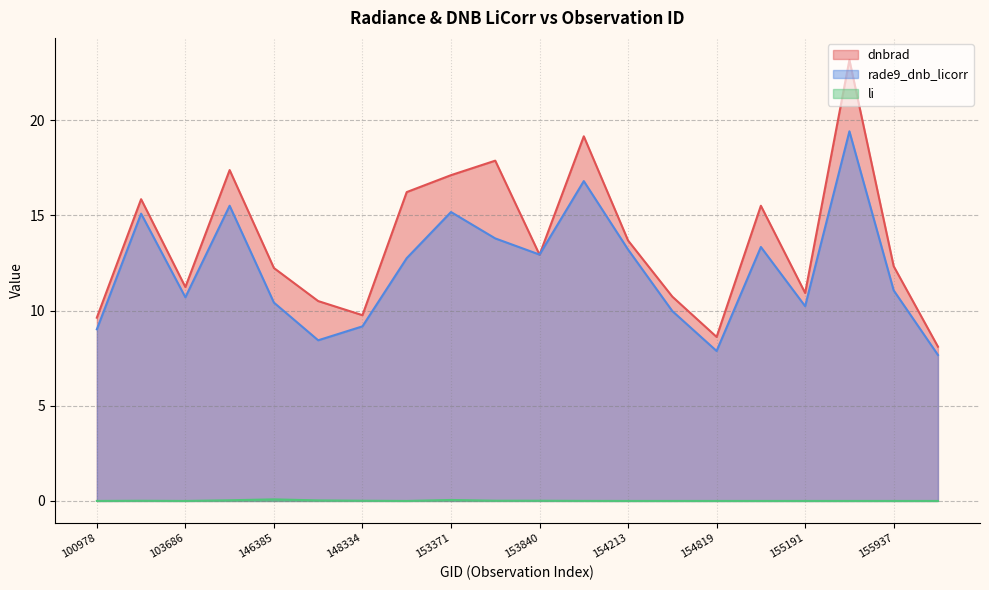

Reading right to left, extract all data points from this chart.

dnbrad: 8.1	12.3	23.2	10.9	15.5	8.6	10.7	13.7	19.2	12.9	17.9	17.1	16.2	9.8	10.5	12.2	17.4	11.2	15.9	9.6
rade9_dnb_licorr: 7.7	11.1	19.4	10.2	13.3	7.9	10.0	13.2	16.8	12.9	13.8	15.2	12.8	9.2	8.4	10.4	15.5	10.7	15.1	9.0
li: 0.0	0.0	0.0	0.0	0.0	0.0	0.0	0.0	0.0	0.0	0.0	0.1	0.0	0.0	0.0	0.1	0.0	0.0	0.0	0.0